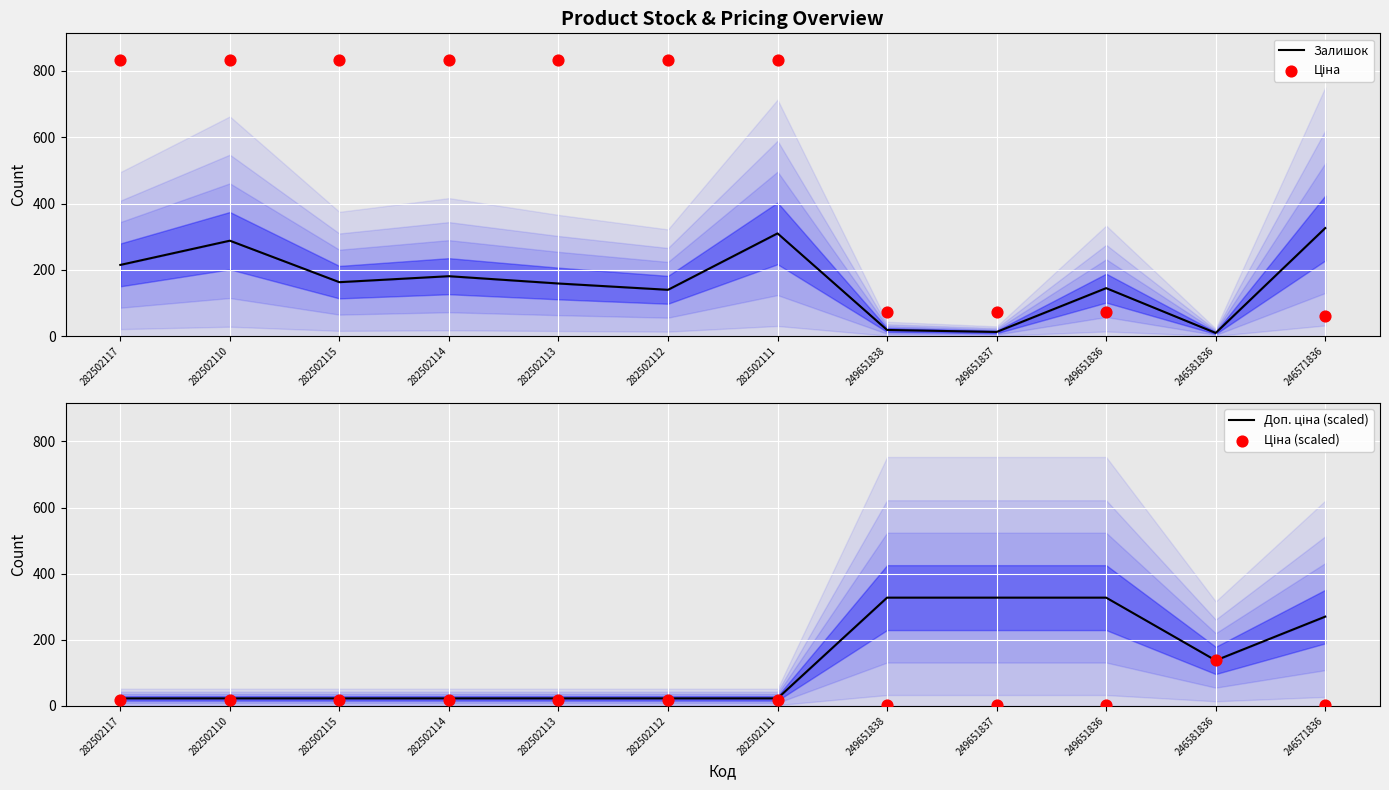

What is the total value across all series at 249651836?

546.5